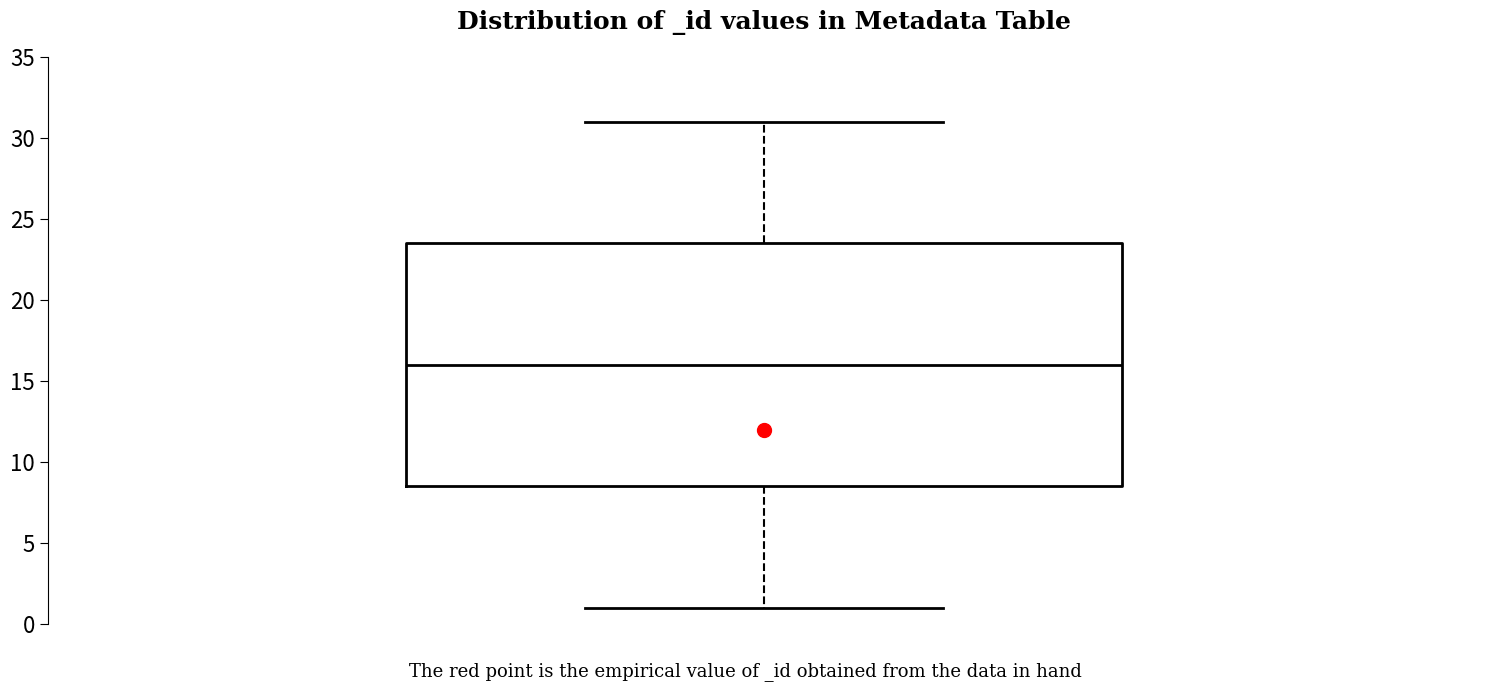

Transcribe this box plot: give where the median line is, the range the box spans, and where the two whiskers end, as read against the y-axis. The values are not printed on the chart, so give them approximately, as read against the axis.

median 16.0, box 8.5 to 23.5, whiskers 1.0 to 31.0